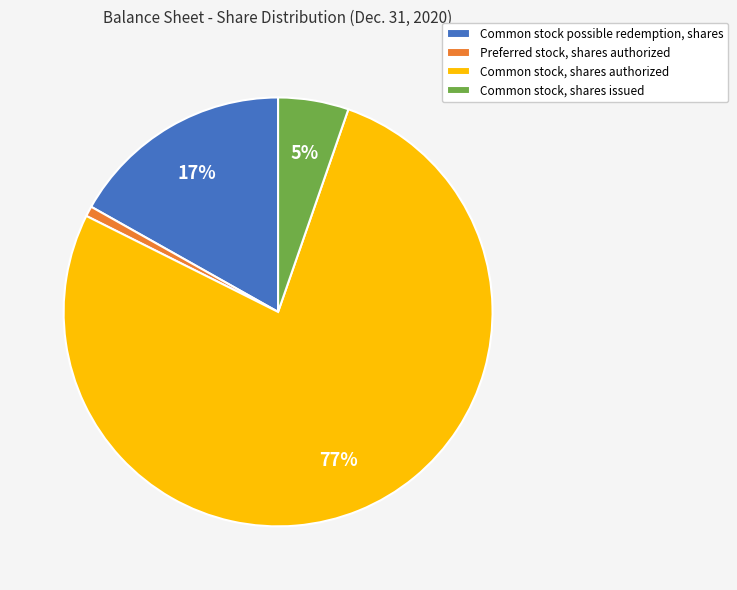

Is the sum of Common stock possible redemption, shares and Preferred stock, shares authorized greater than half?

No